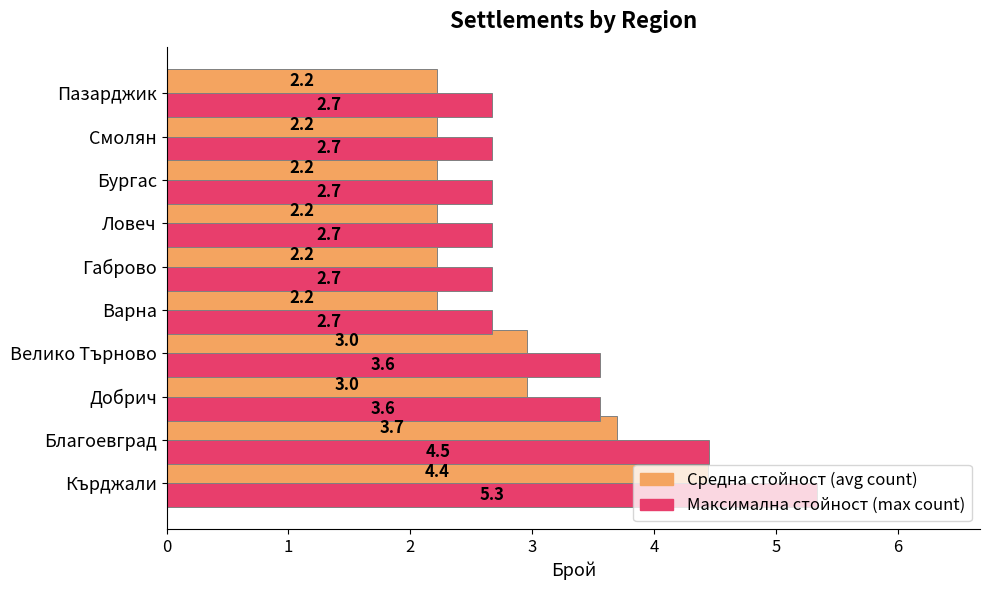

True or false: Максимална стойност (max count) has a value of 2.7 at Габрово.

True